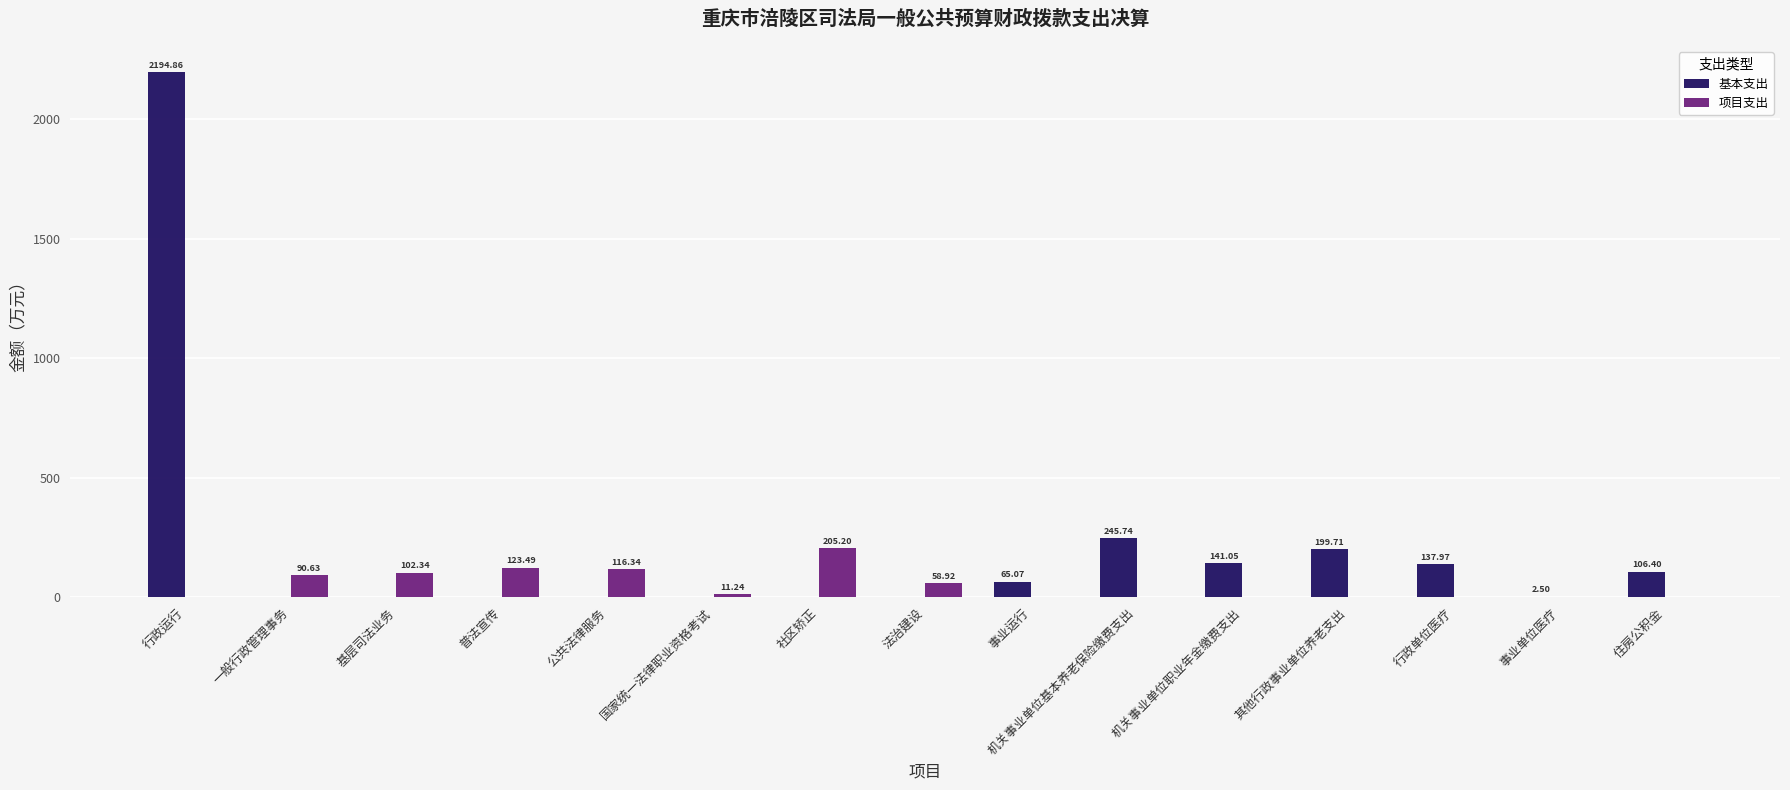

Are the bars horizontal?

No